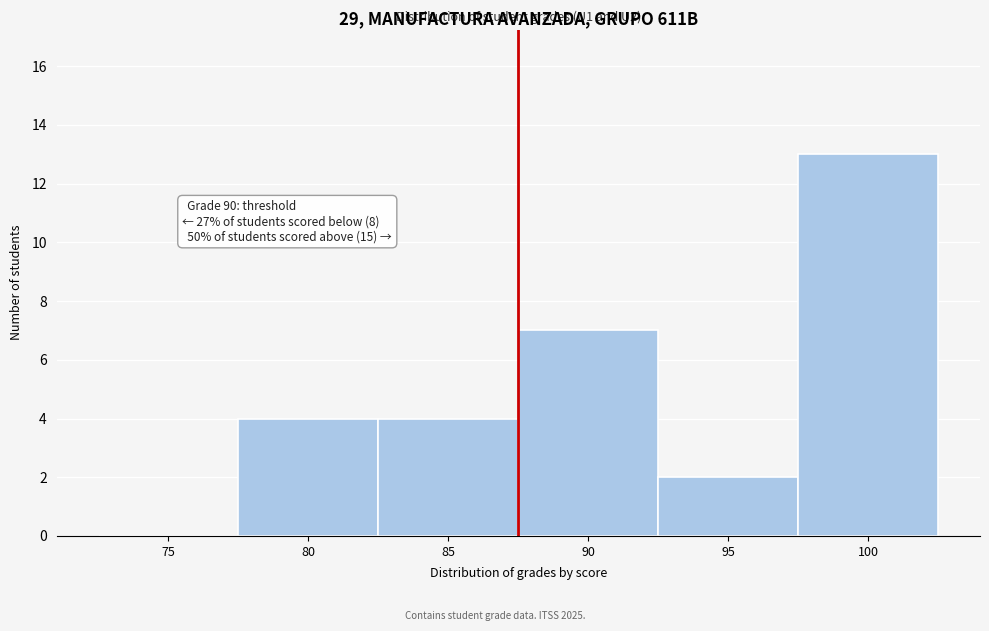

Reading left to right, list all the values displayed in this chart.

75=0	80=4	85=4	90=7	95=2	100=13